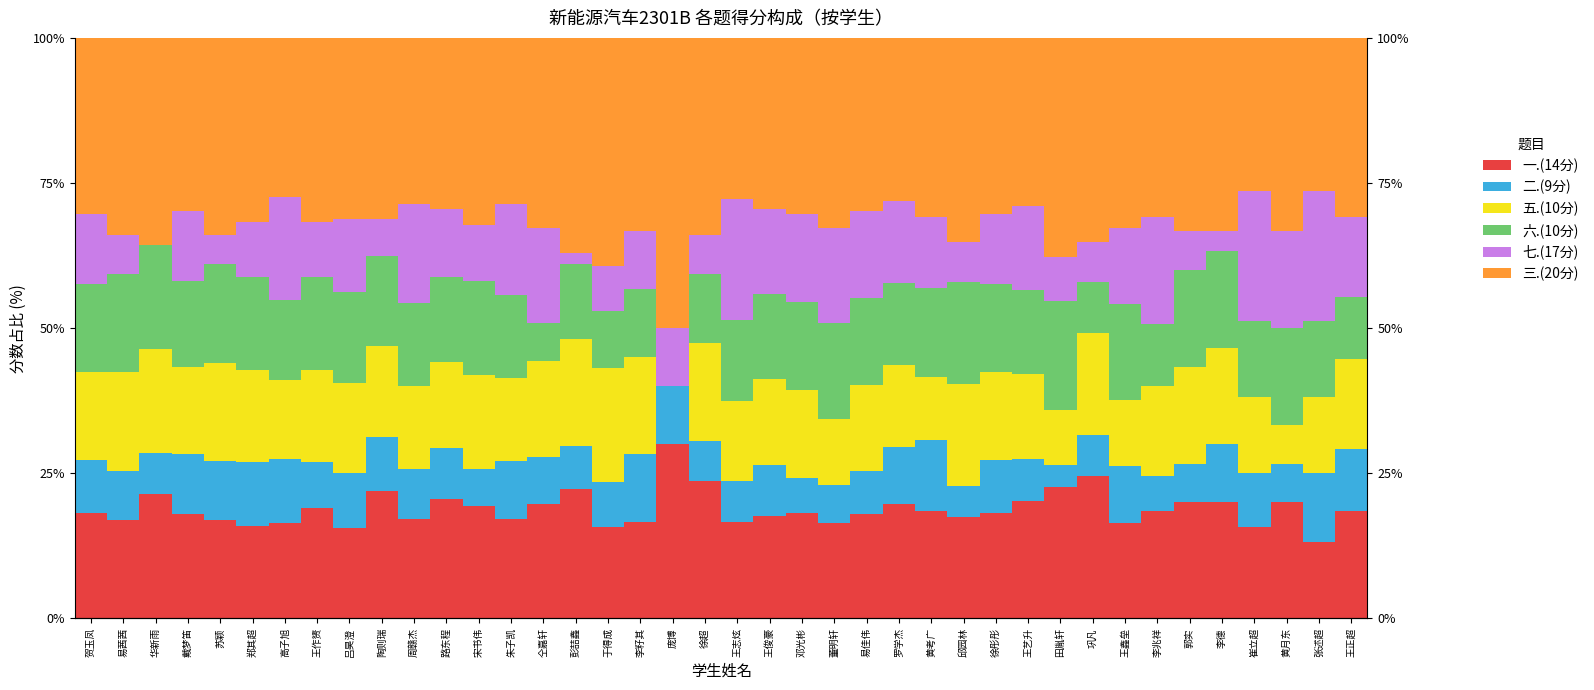

The value of 三.(20分) at 贺玉凤 is 30.3. True or false?

True